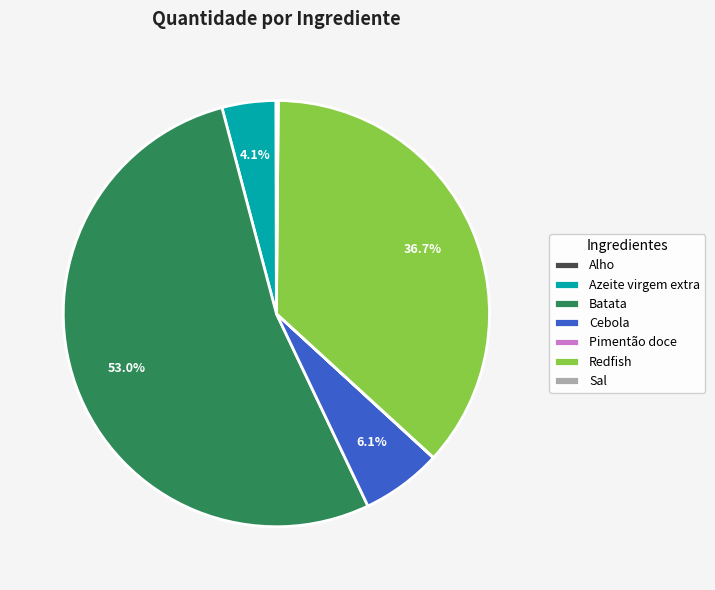

What is the majority slice?

Batata